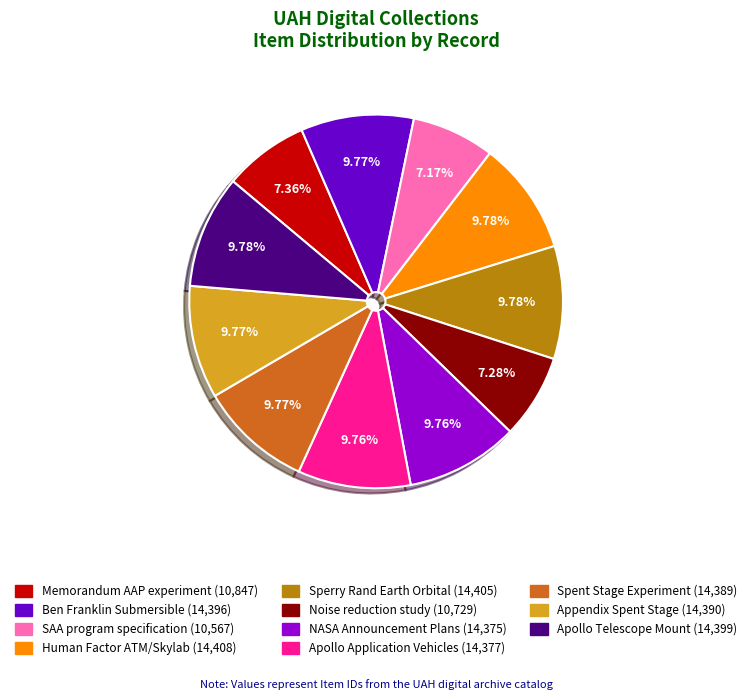

Do Apollo Telescope Mount and Appendix Spent Stage together represent more than half of the pie?

No